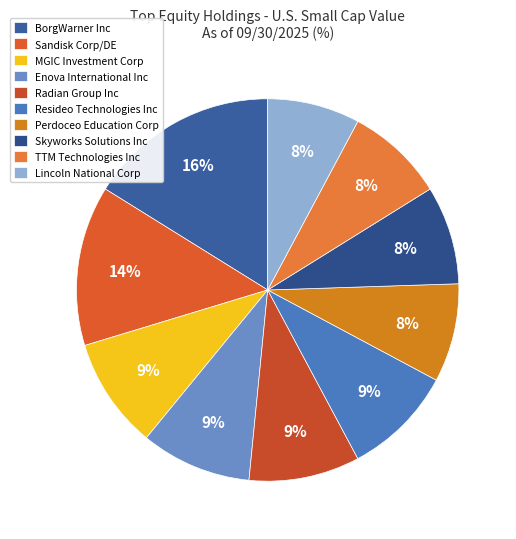

What is the largest slice in the pie chart?

BorgWarner Inc